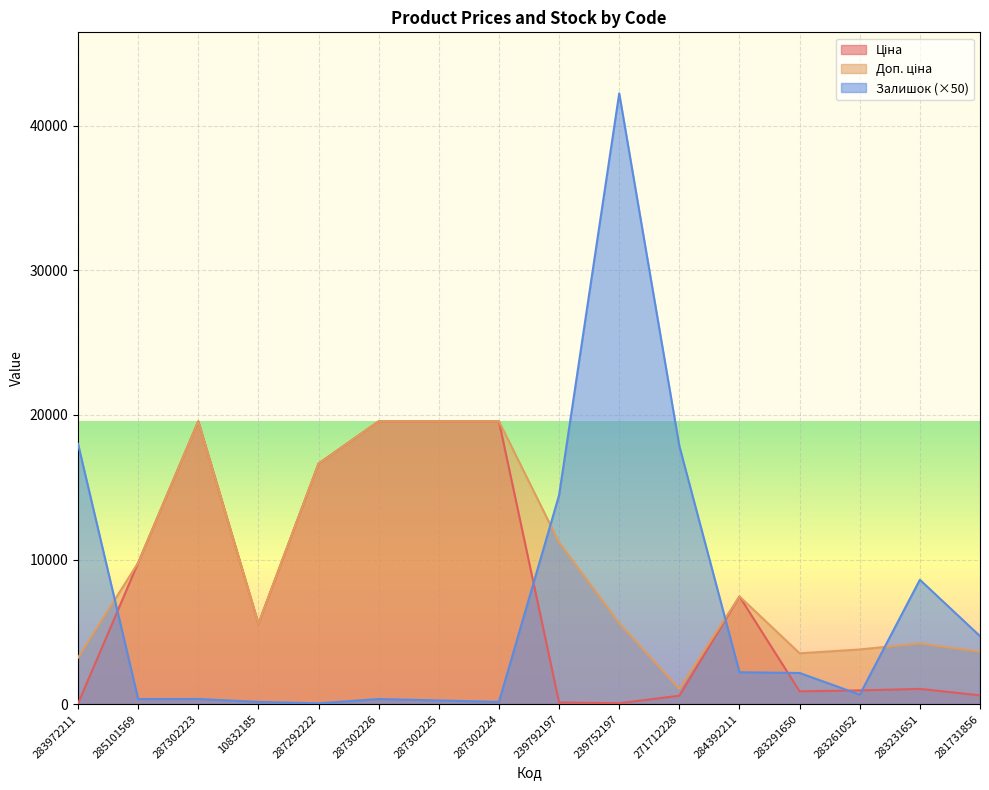

What is the minimum value shown in the chart?

32.0